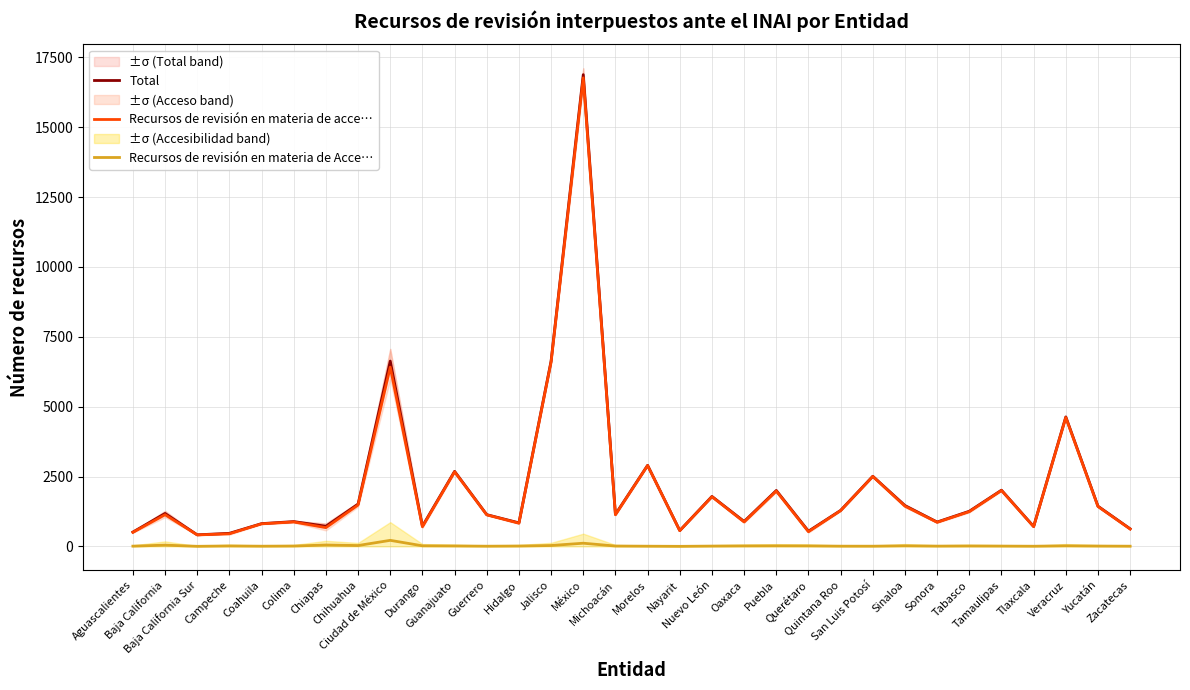

At which category is the sum across all series the highest?

México